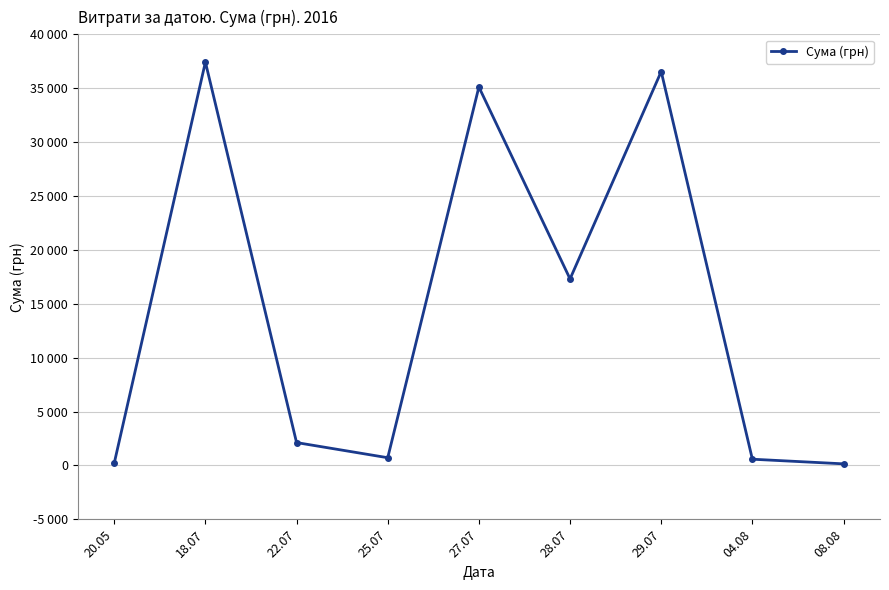

Which has a higher value, 04.08 or 08.08?

04.08